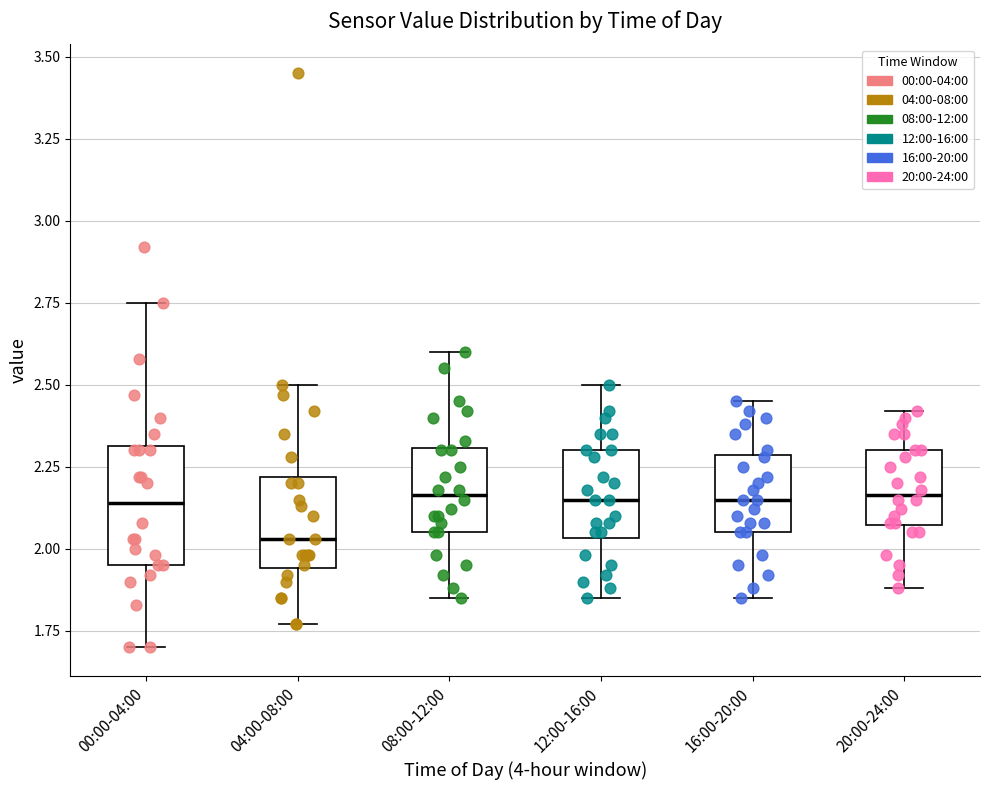

Reading left to right, transcribe this box plot: for each box, give where its median line is, the range the box spans, and where its two whiskers end, as read against the y-axis. The values are not printed on the chart, so give them approximately, as read against the axis.

00:00-04:00: median 2.15, box 1.95 to 2.30, whiskers 1.70 to 2.75
04:00-08:00: median 2.05, box 1.95 to 2.20, whiskers 1.75 to 2.50
08:00-12:00: median 2.15, box 2.05 to 2.30, whiskers 1.85 to 2.60
12:00-16:00: median 2.15, box 2.05 to 2.30, whiskers 1.85 to 2.50
16:00-20:00: median 2.15, box 2.05 to 2.30, whiskers 1.85 to 2.45
20:00-24:00: median 2.15, box 2.05 to 2.30, whiskers 1.90 to 2.40